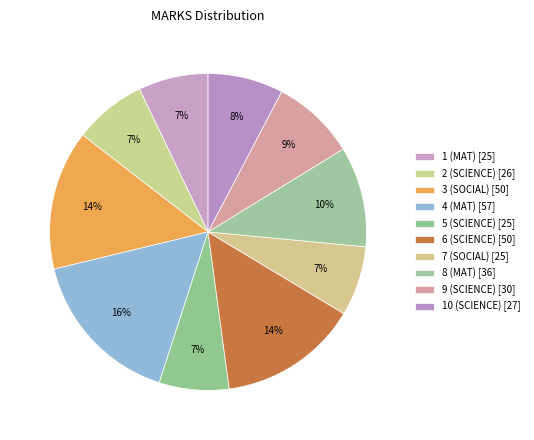

To the nearest percent, what is the difference between the 9 (SCIENCE) and 4 (MAT) slice percentages?

8%